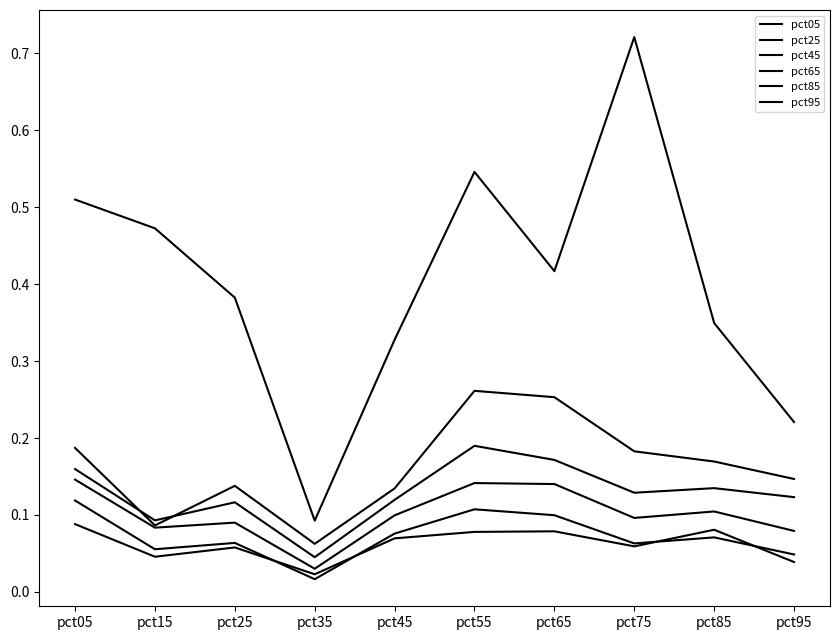

At which category does pct85 reach its first local valley?

pct15